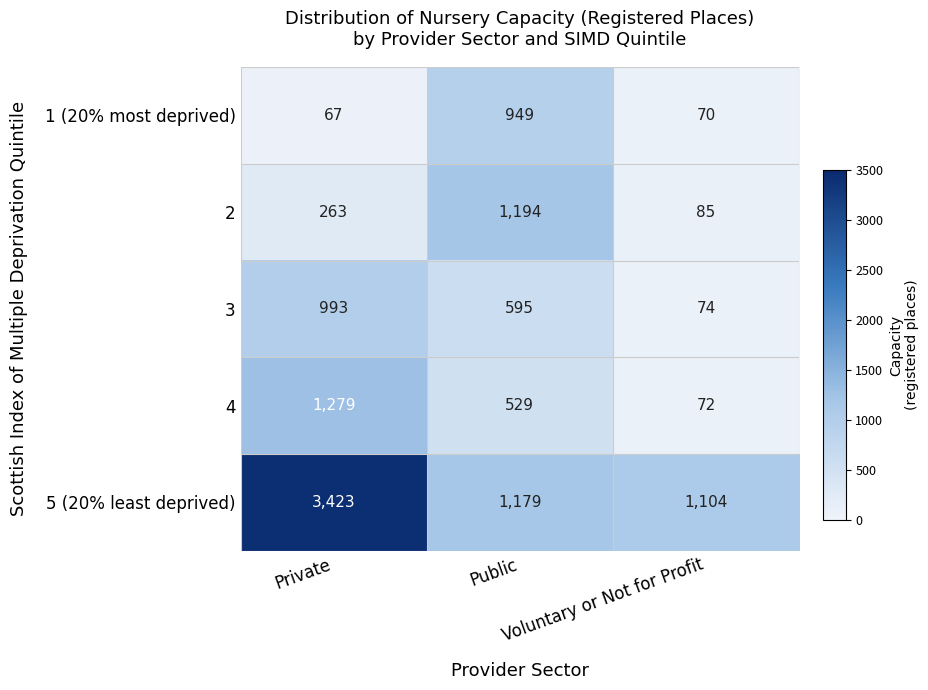

What is the greatest value displayed?

3423